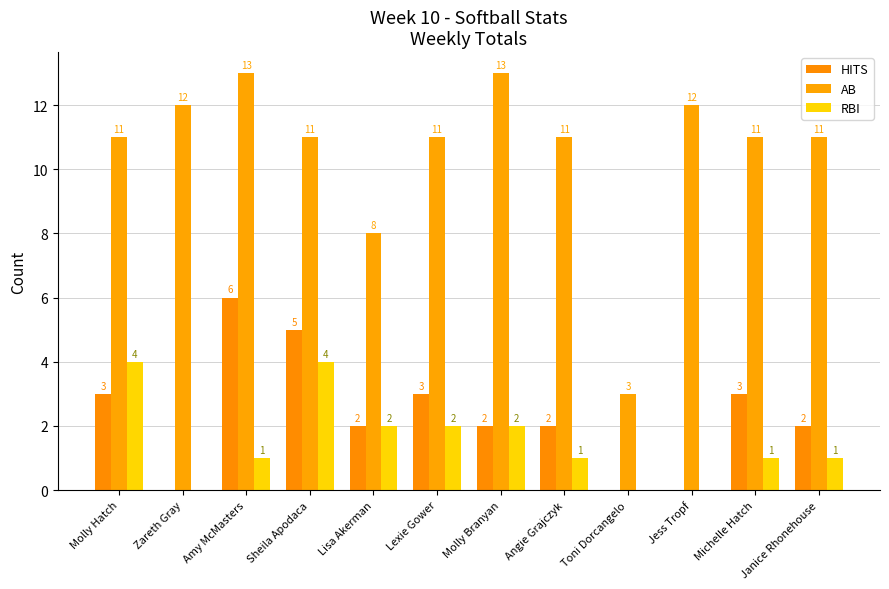

How many groups of bars are there?

12